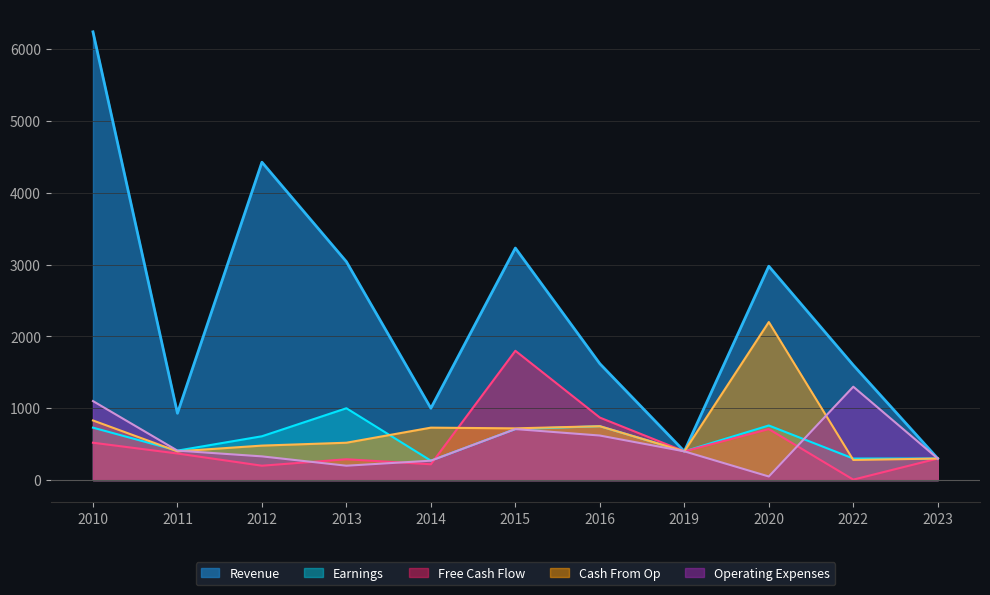

Does the chart have visible grid lines?

Yes